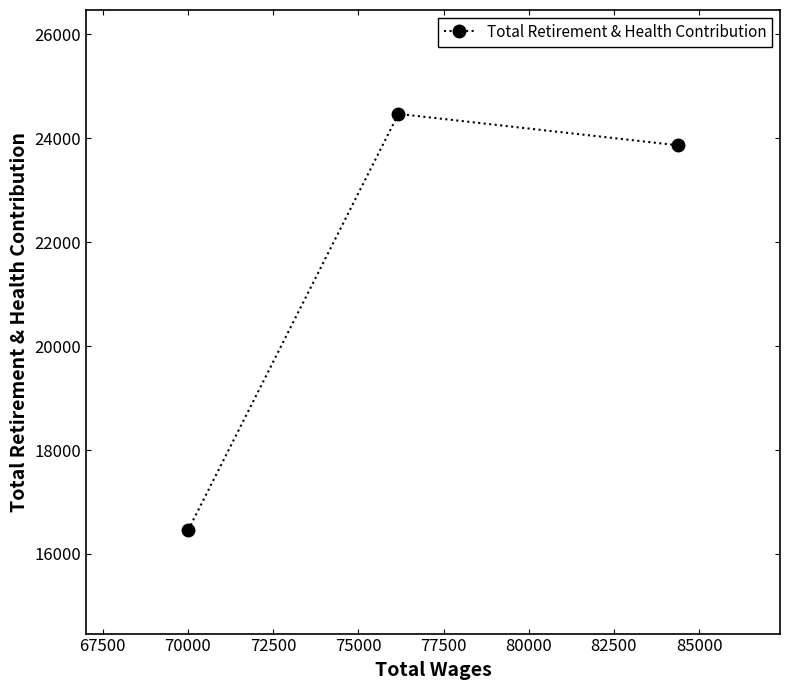

What is the average value?

21602